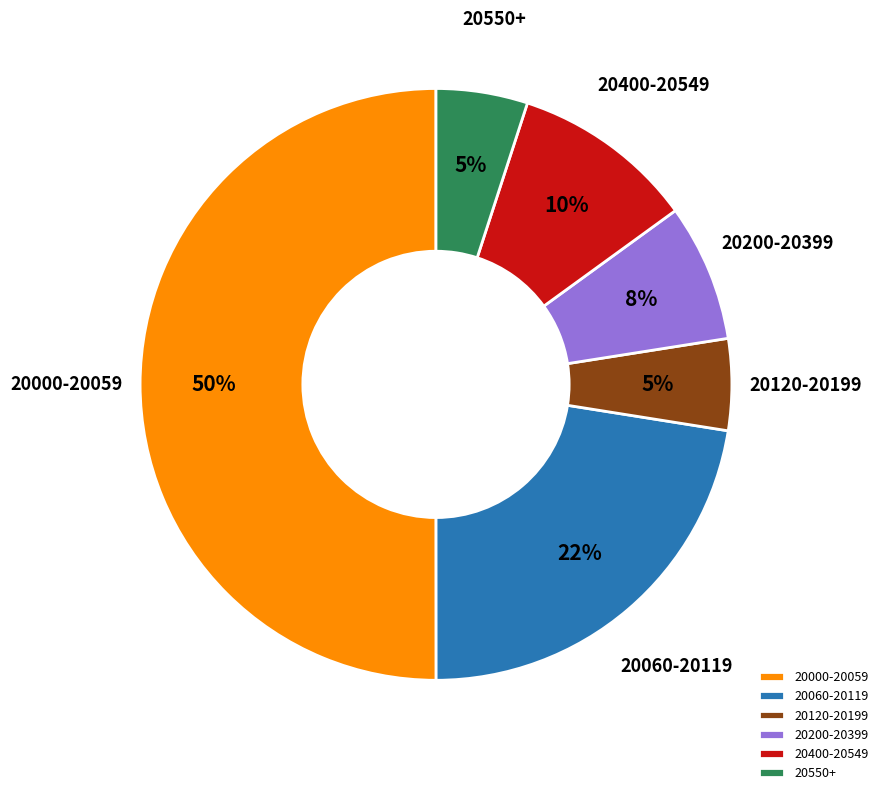

How many segments does this pie chart have?

6